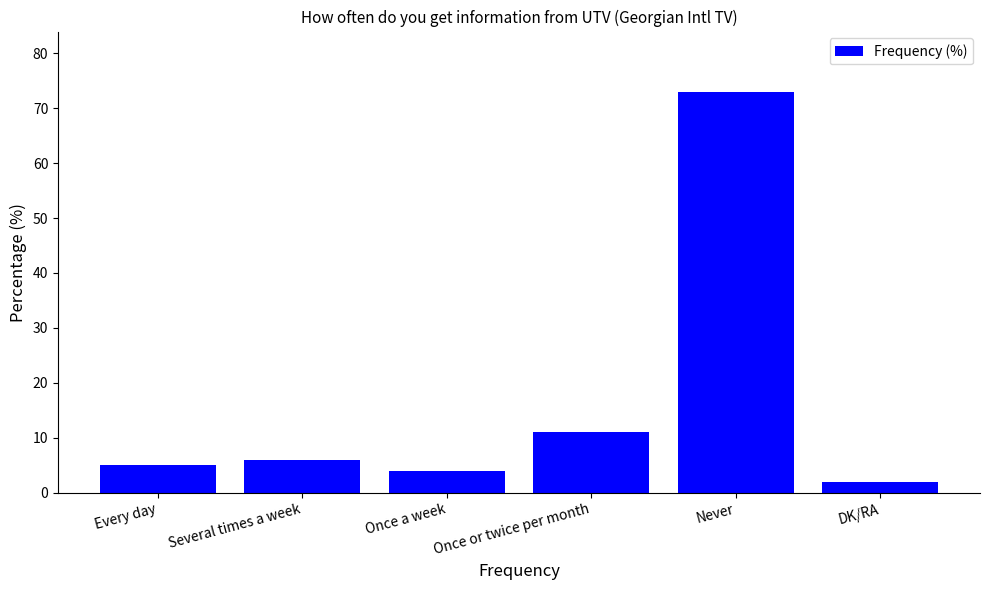

How many values are below 6?

3